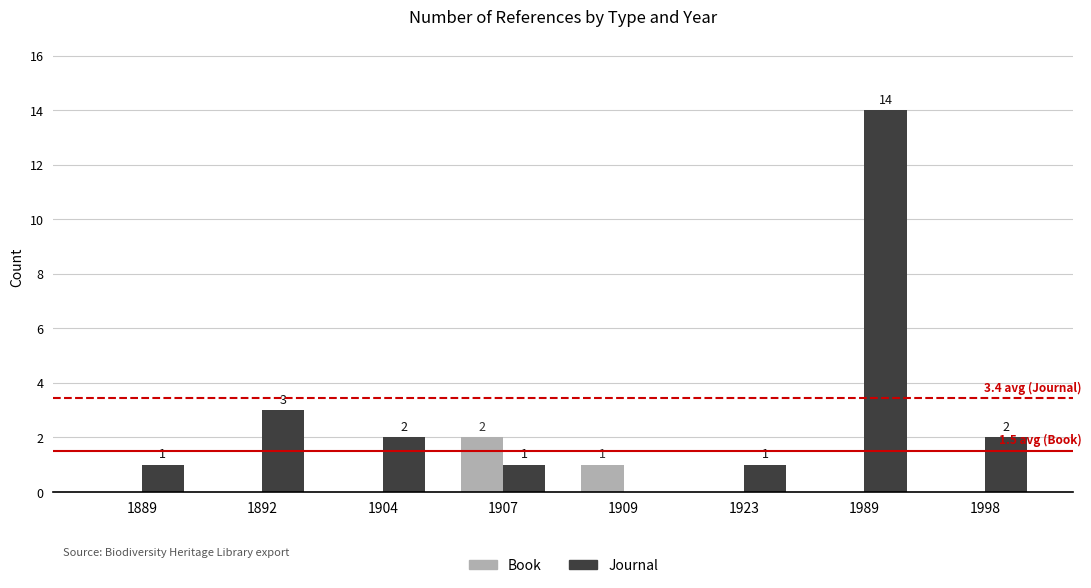

Reading left to right, transcribe all the data shown in this chart.

Book: 0	0	0	2	1	0	0	0
Journal: 1	3	2	1	0	1	14	2